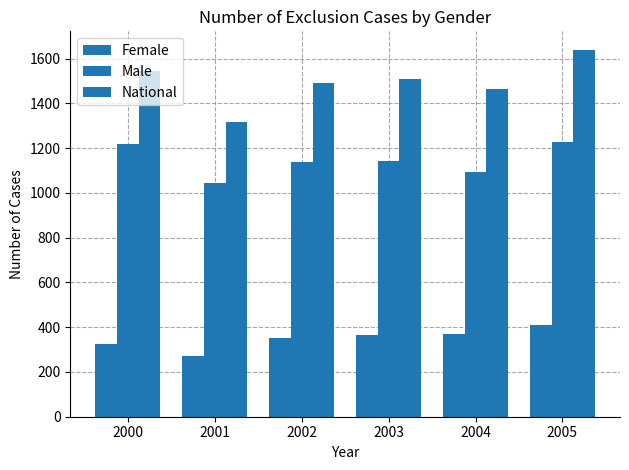

What is the sum of all Male values?

6869